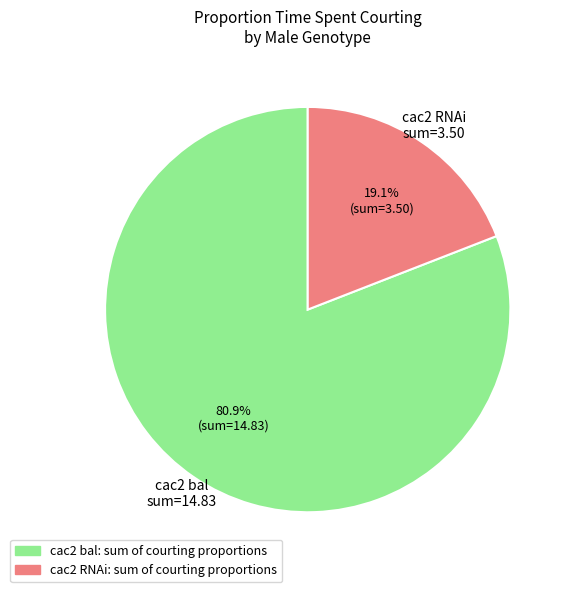

Does any single category account for the majority?

Yes